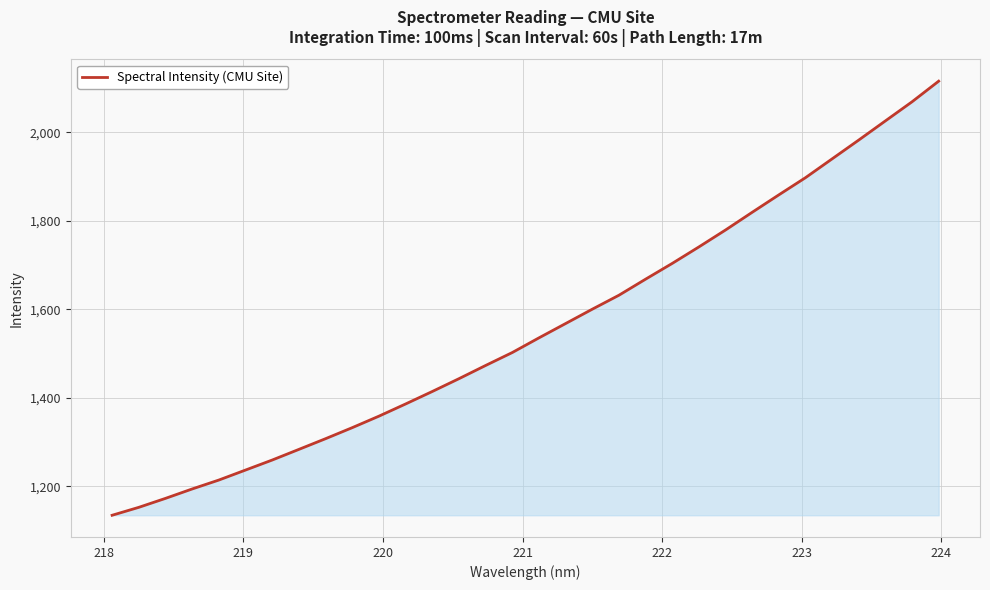

What is the difference between the maximum and minimum values?

980.9